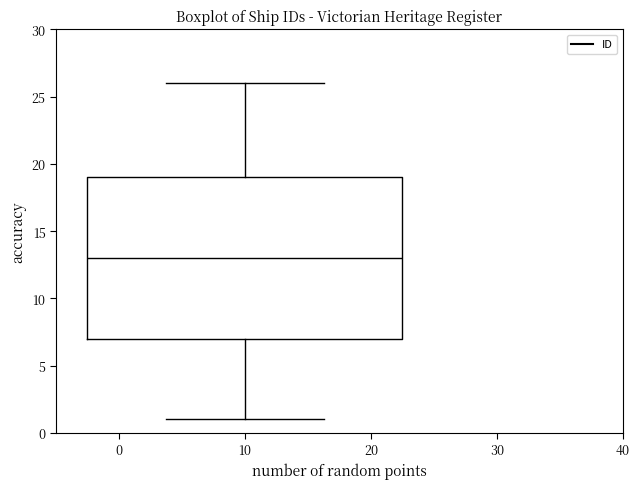

Transcribe this box plot: give where the median line is, the range the box spans, and where the two whiskers end, as read against the y-axis. The values are not printed on the chart, so give them approximately, as read against the axis.

median 13, box 7 to 19, whiskers 1 to 26